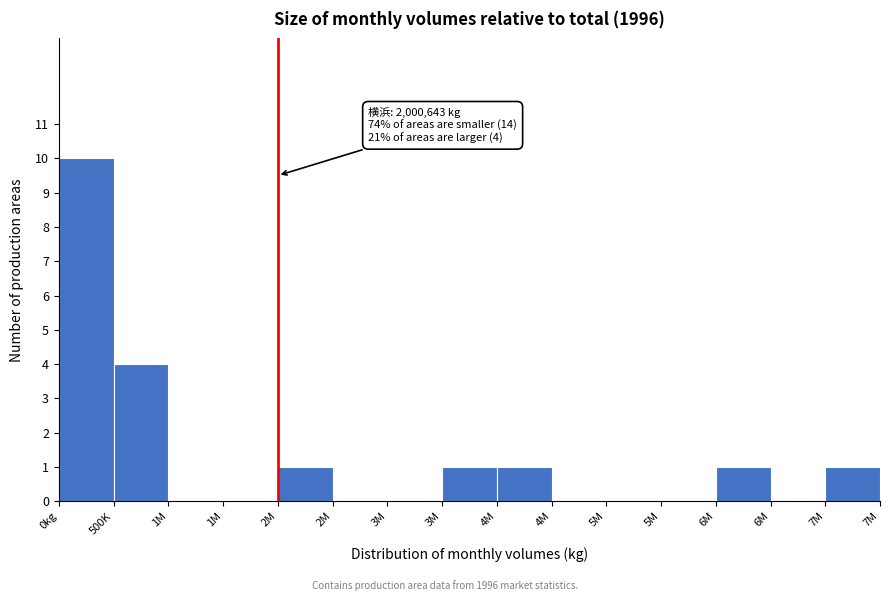

How many distinct data groups are displayed?

1